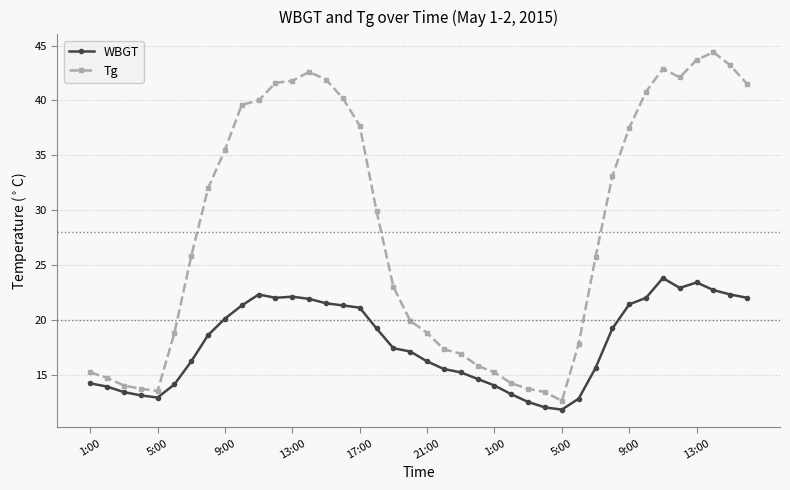

Which series has the largest total across all categories?

Tg